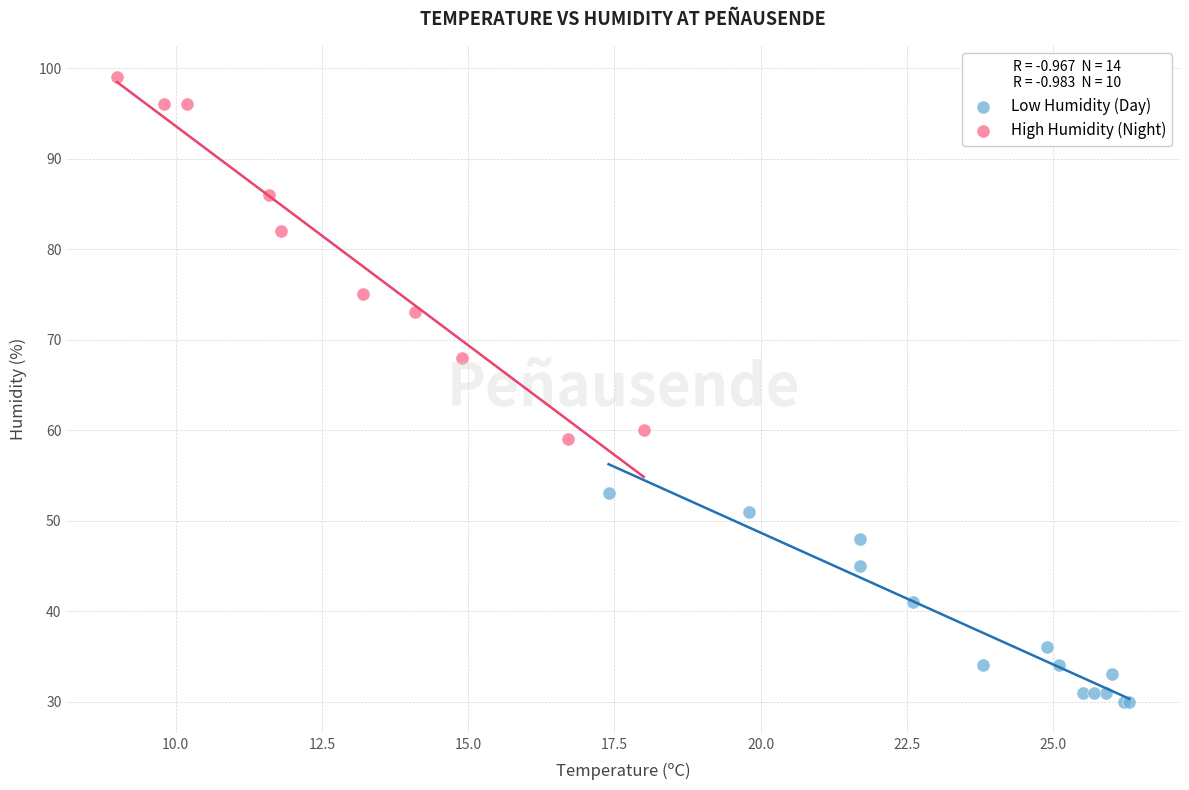

Which series reaches the maximum Y coordinate?

High Humidity (Night)